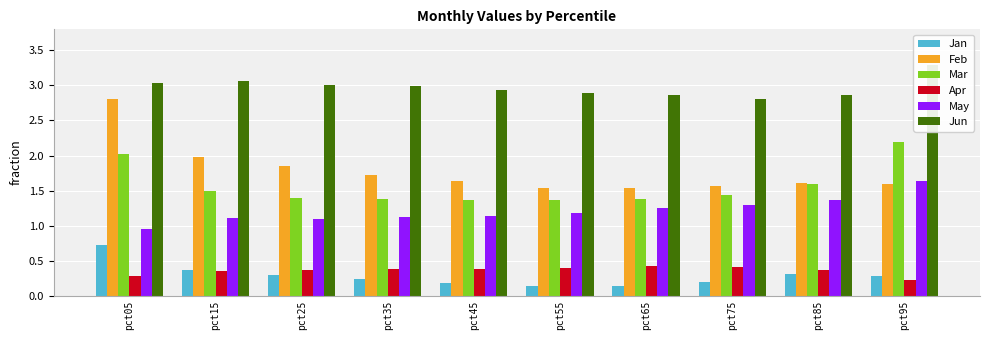

True or false: Jan has a value of 0.4 at pct15.

True